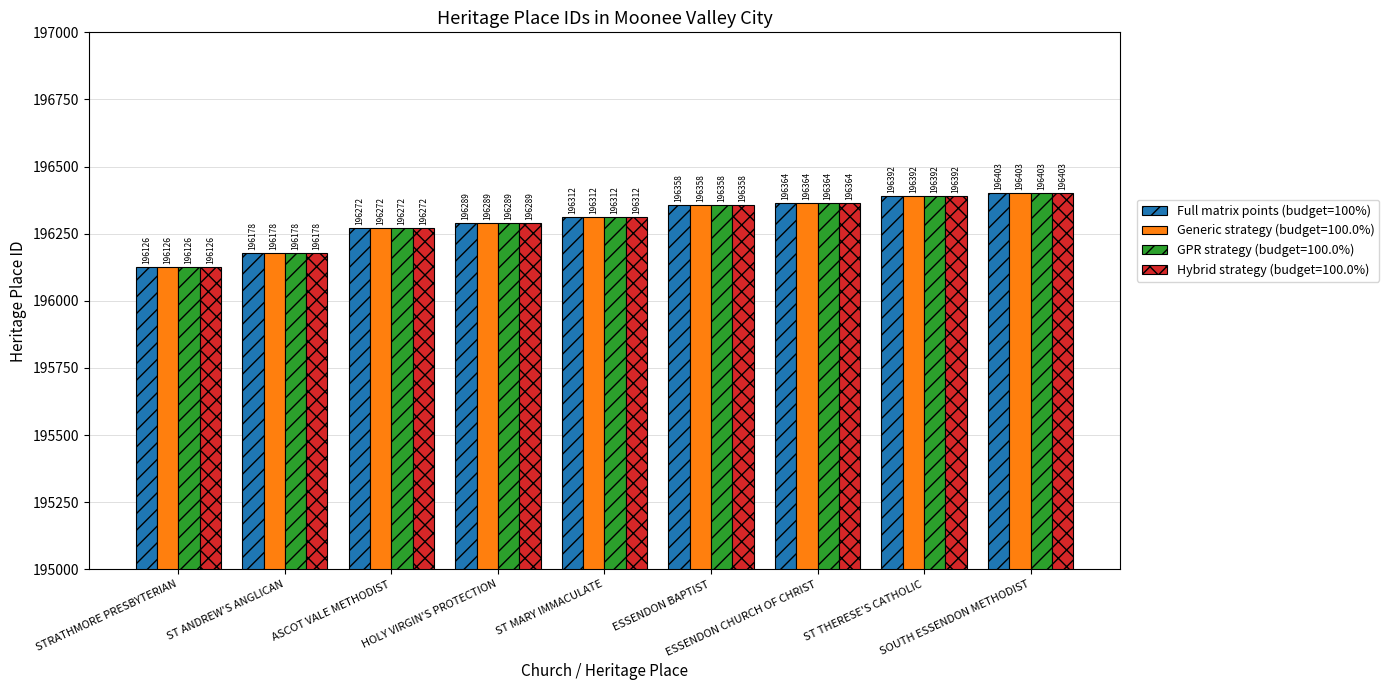

What is the label of the 6th bar from the right?

HOLY VIRGIN'S PROTECTION